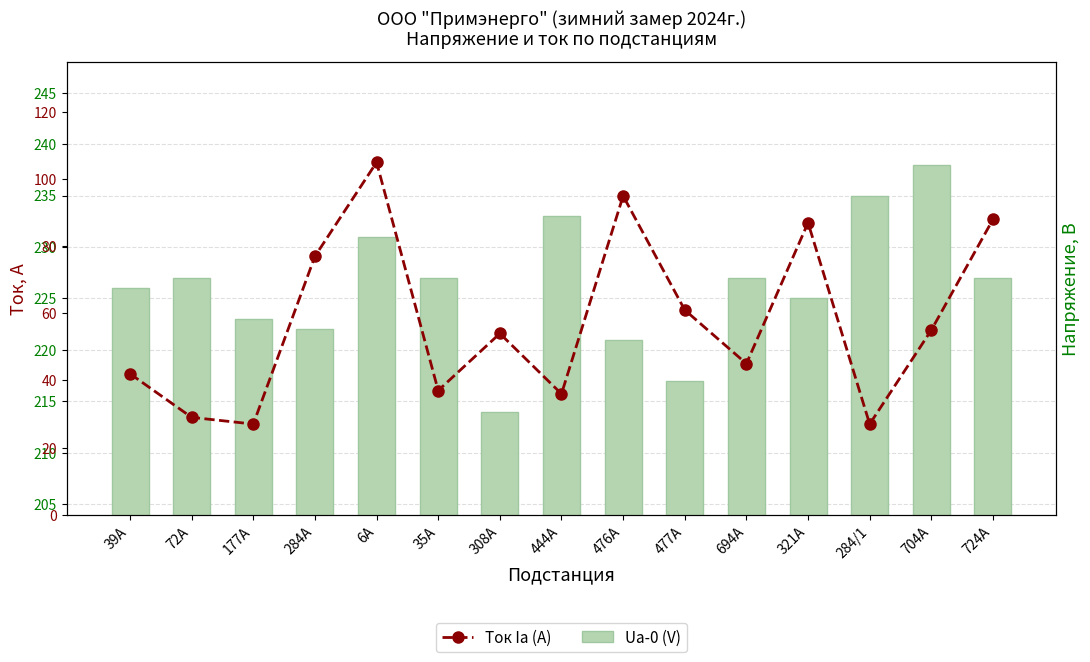

Count the number of data series in this chart.

2